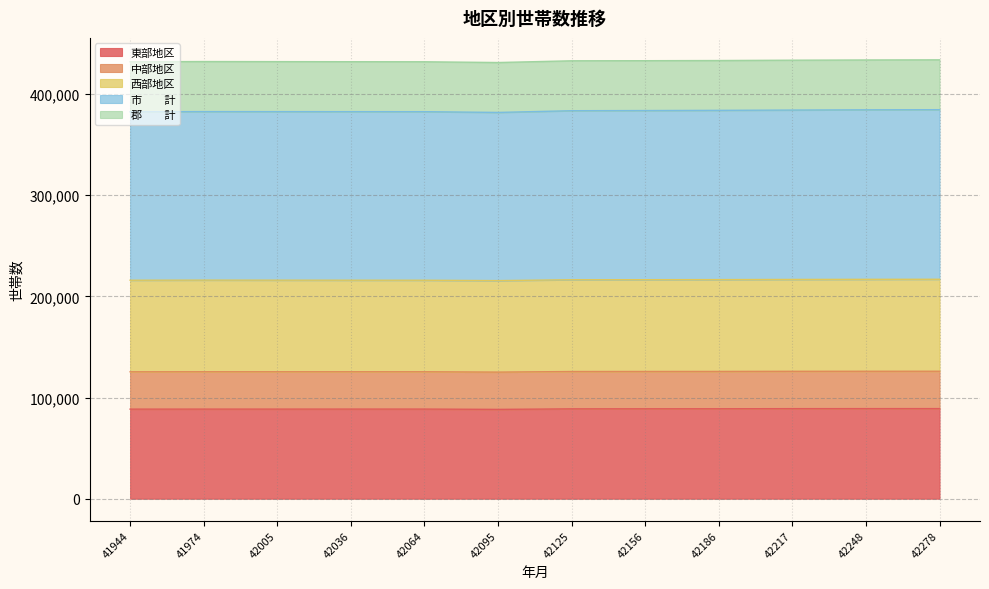

The value of 西部地区 at 42186 is 216551. True or false?

True